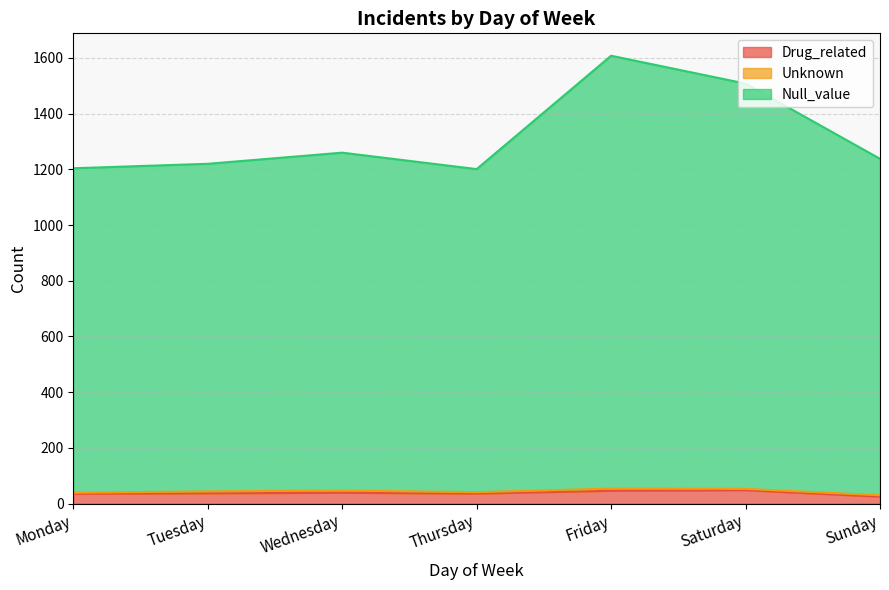

Is it true that Null_value equals 1238 at Sunday?

True